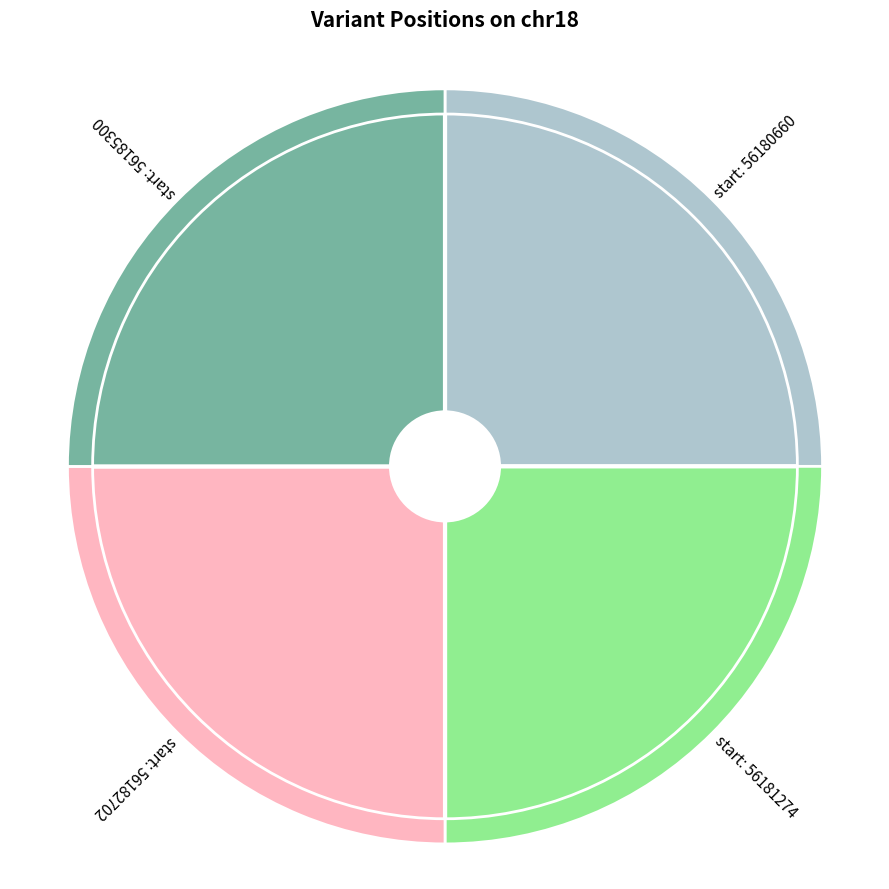

How many segments does this pie chart have?

4